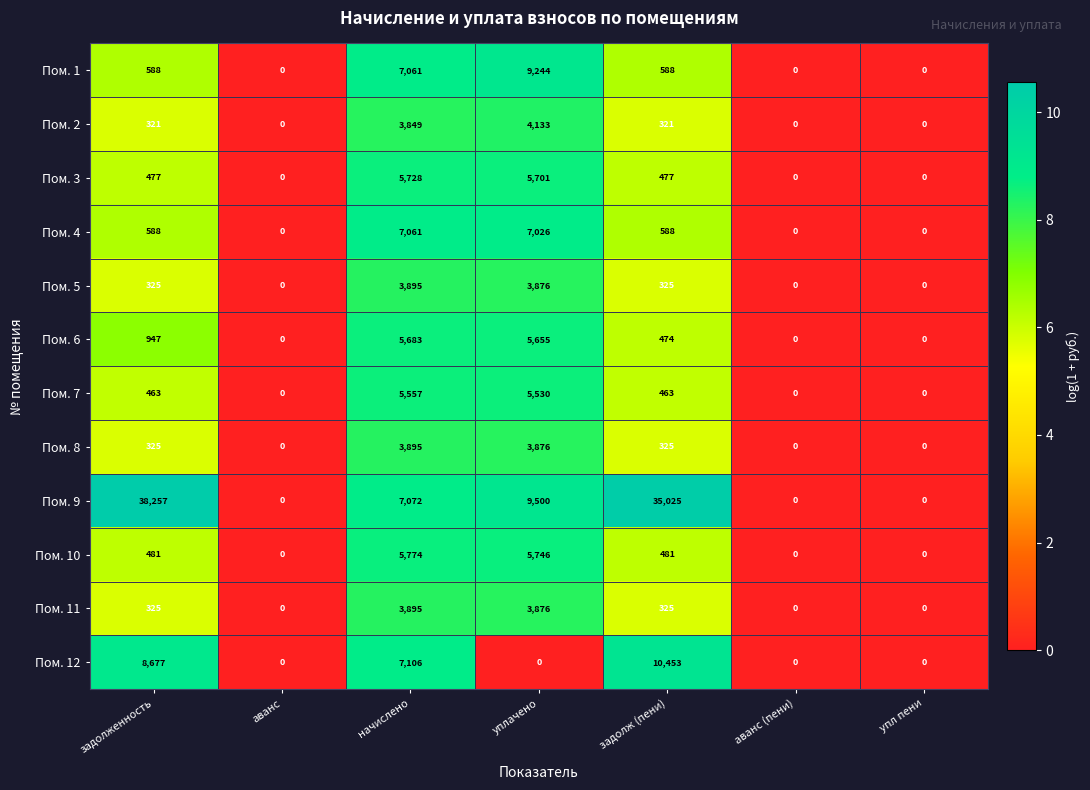

The value of Пом. 7 at аванс (пени) is 0. True or false?

True